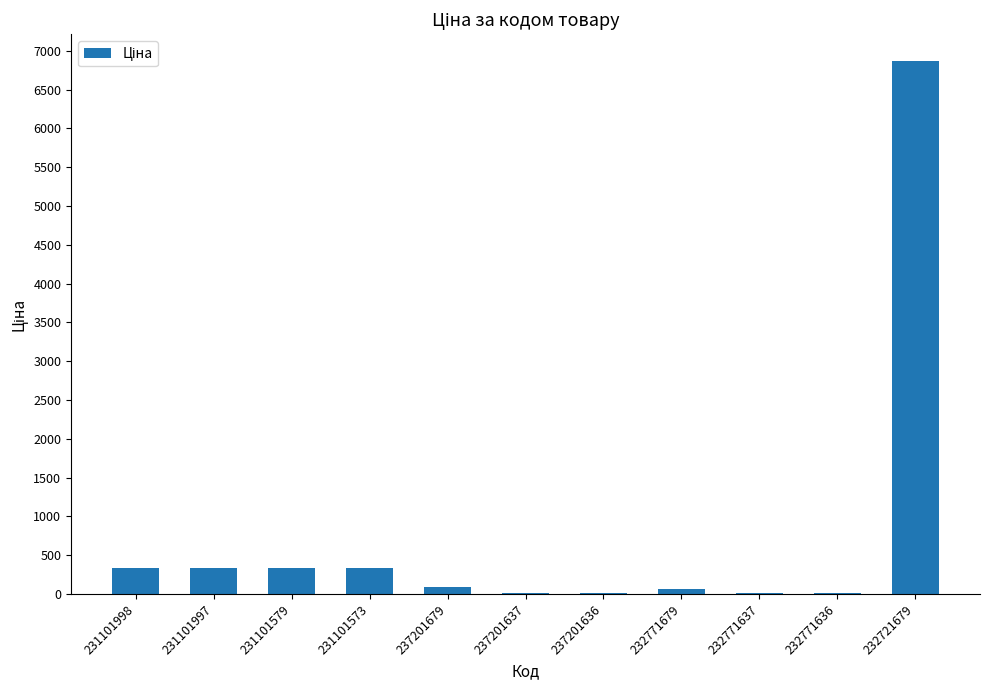

What is the change in value from 231101997 to 232721679?

+6535.0